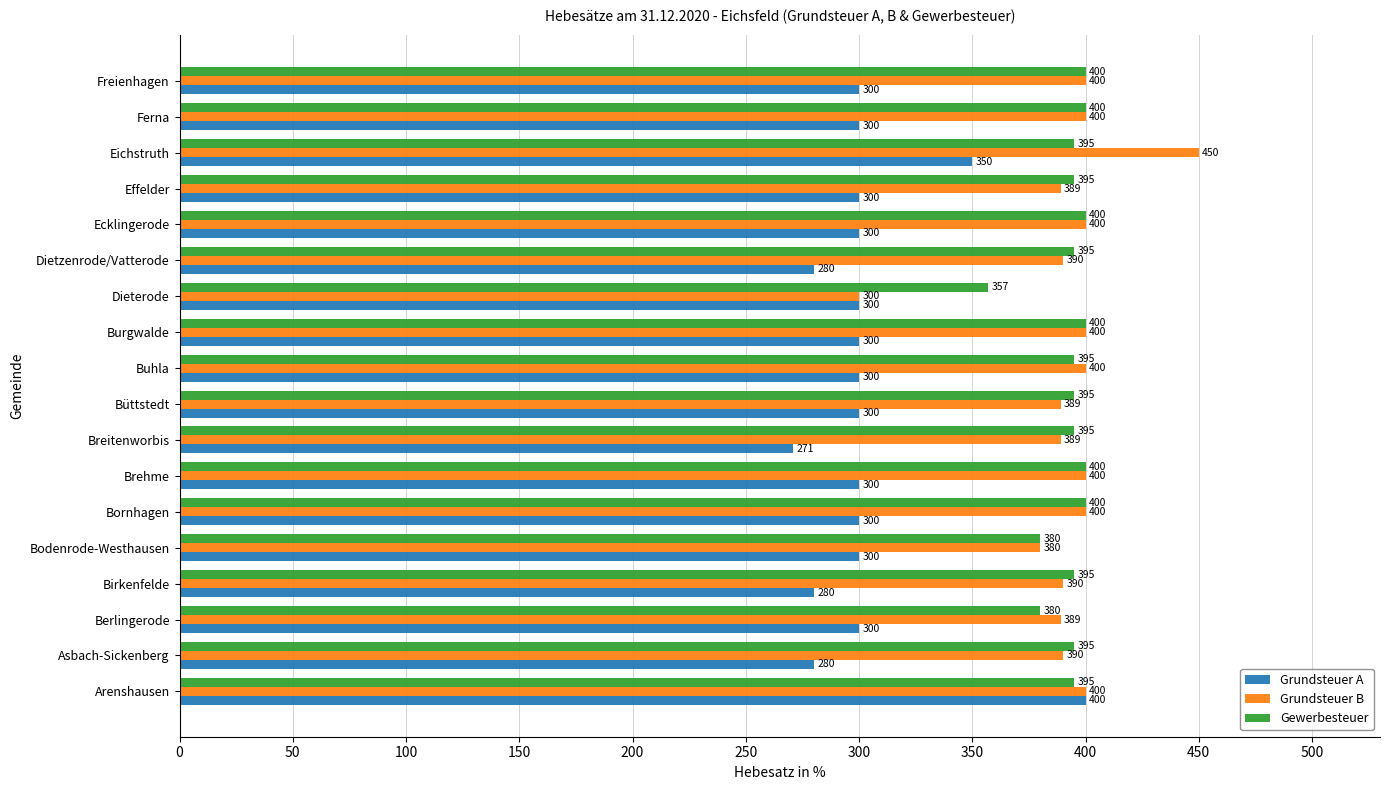

Is the value of Grundsteuer A at Bodenrode-Westhausen greater than the value of Gewerbesteuer at Dietzenrode/Vatterode?

No